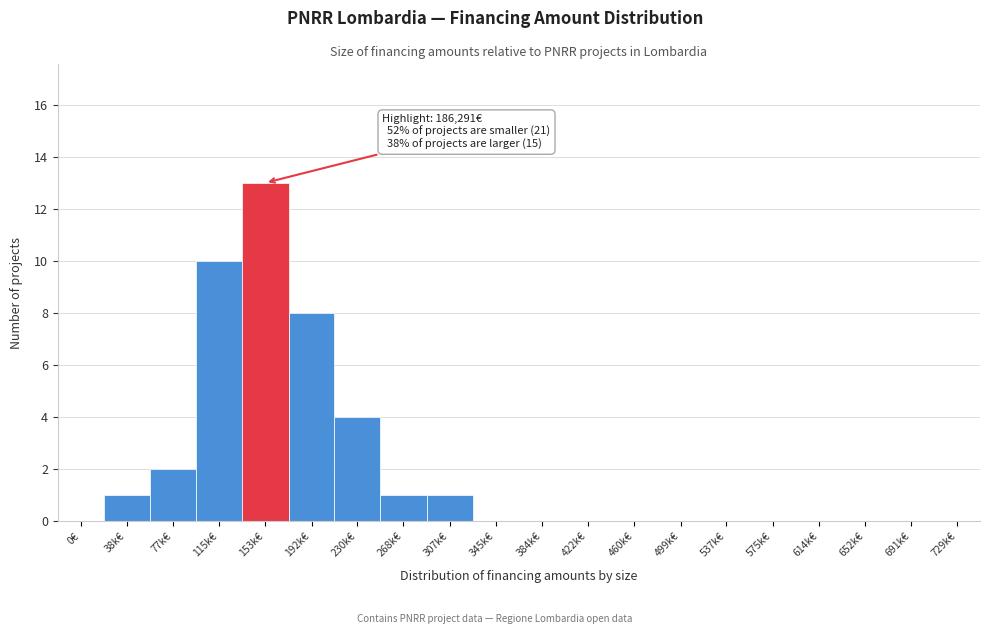

Reading left to right, what are all the values shown in this chart?

0€=0	38k€=1	77k€=2	115k€=10	153k€=13	192k€=8	230k€=4	268k€=1	307k€=1	345k€=0	384k€=0	422k€=0	460k€=0	499k€=0	537k€=0	575k€=0	614k€=0	652k€=0	691k€=0	729k€=0